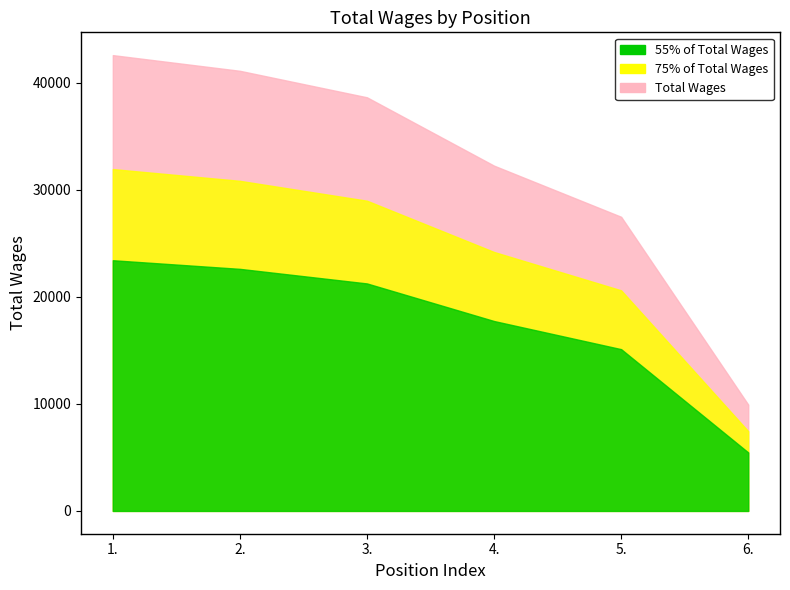

True or false: the data has more than 1 interior local peaks.

False